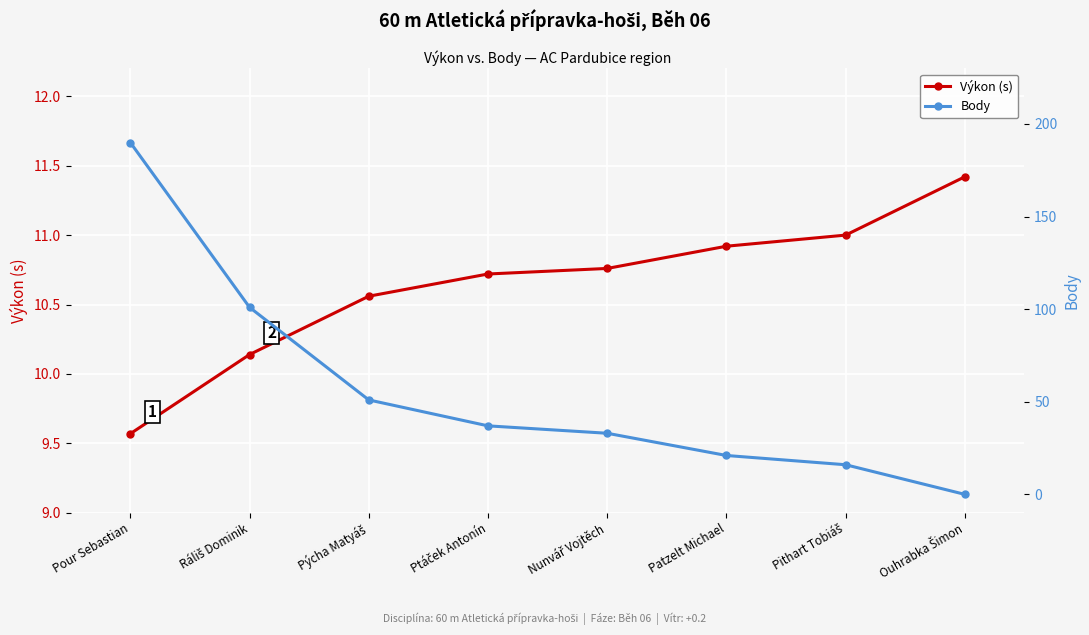

Which series ends up on top after the final intersection of Výkon (s) and Body?

Výkon (s)